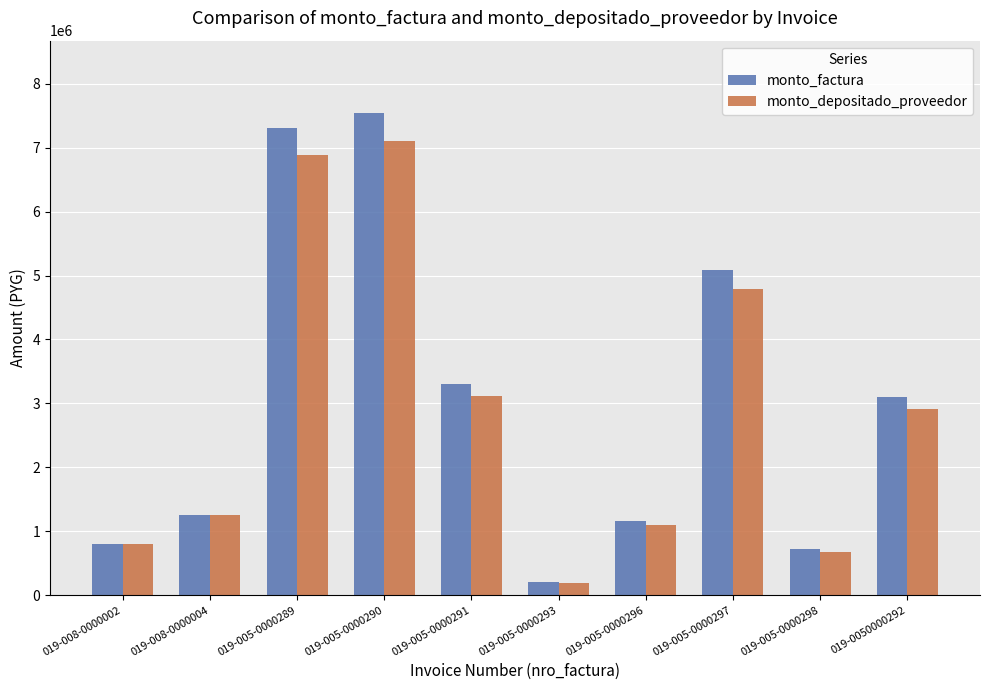

Which series has the largest total across all categories?

monto_factura